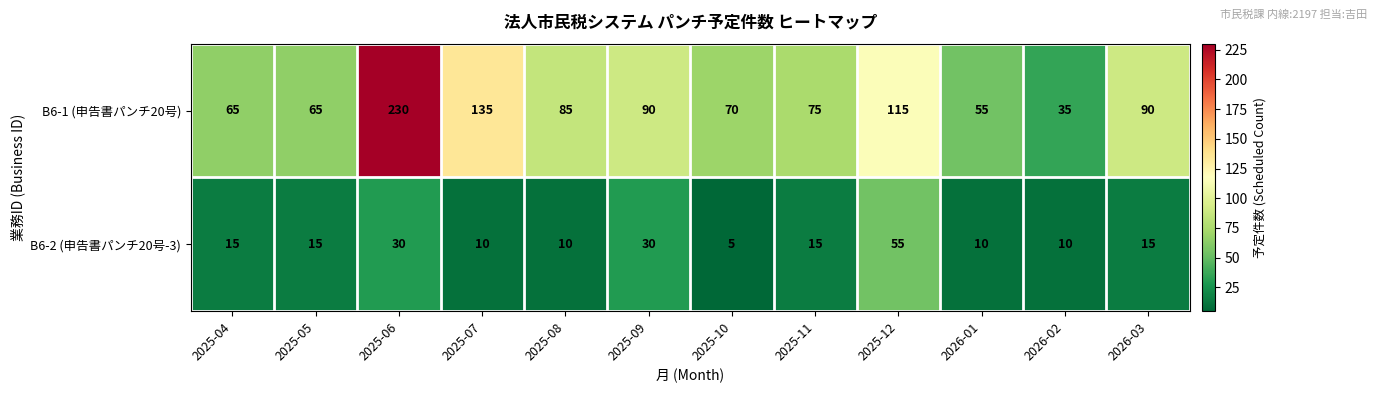

Rank the series at 2026-03 from highest to lowest value.

B6-1 (申告書パンチ20号), B6-2 (申告書パンチ20号-3)